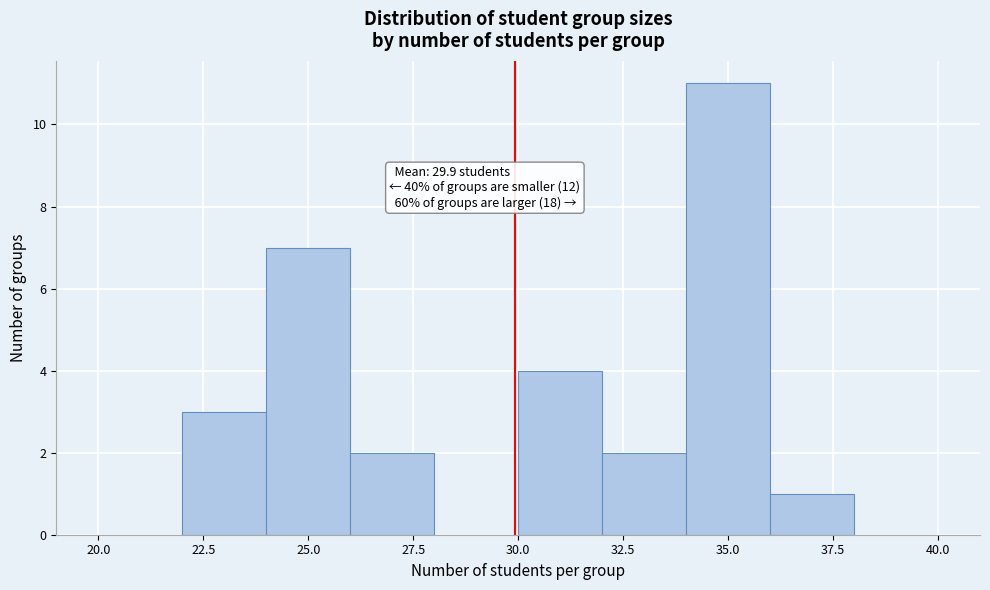

Which range on the x-axis has the tallest bar?

34 to 36